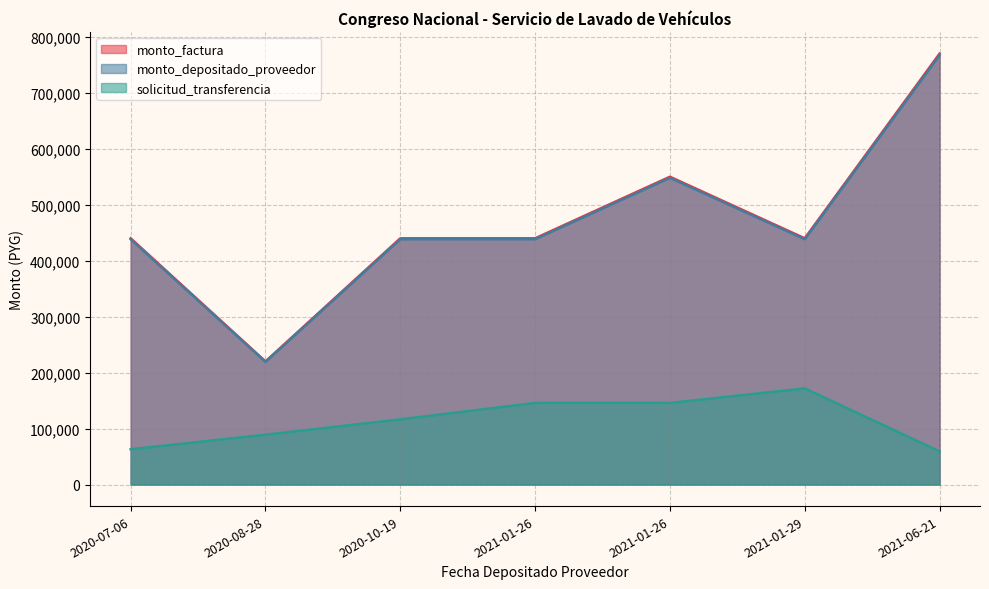

Rank the series at 2021-01-26 from highest to lowest value.

monto_factura, monto_depositado_proveedor, solicitud_transferencia